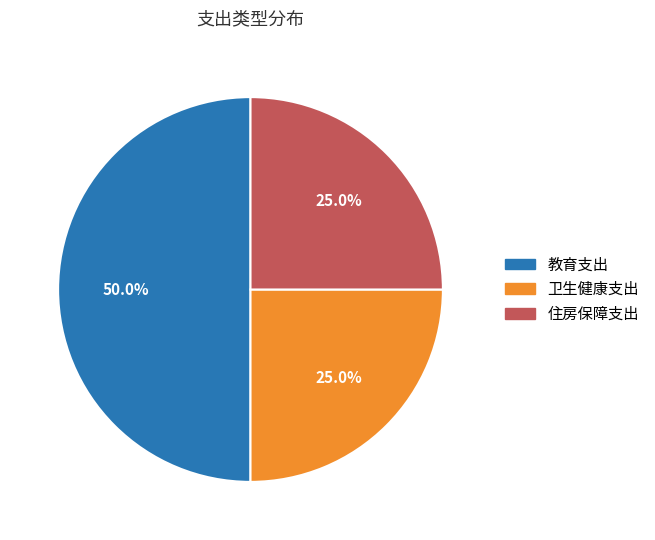

Which has a higher value, 教育支出 or 住房保障支出?

教育支出